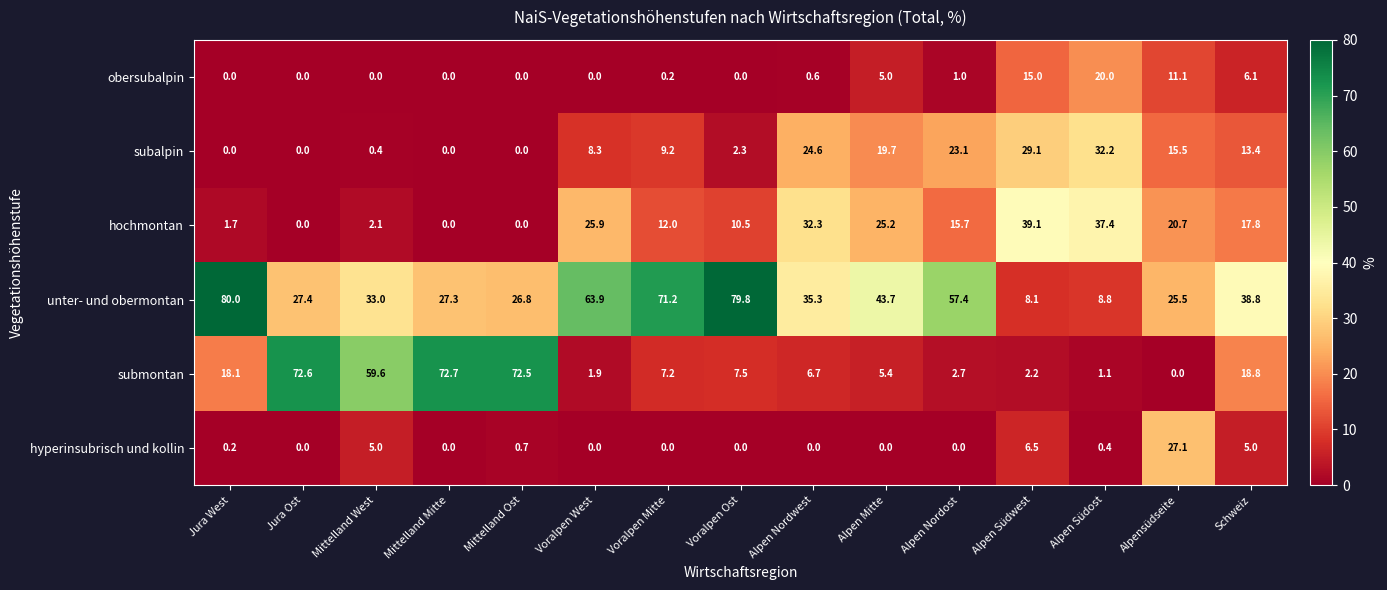

How many data points in hochmontan are above 15?

8